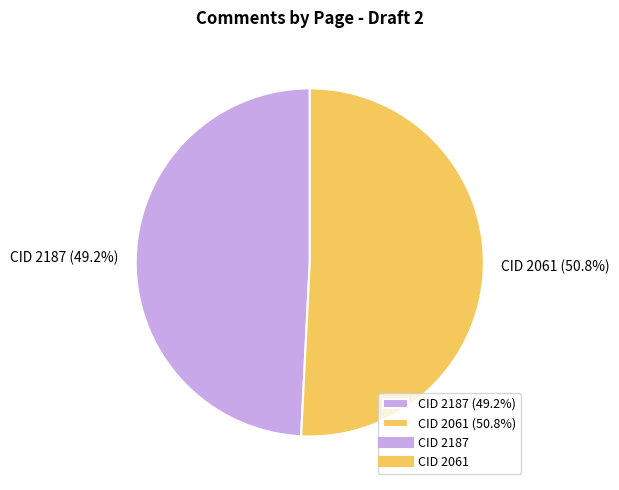

Which category accounts for the majority?

CID 2061 (50.8%)